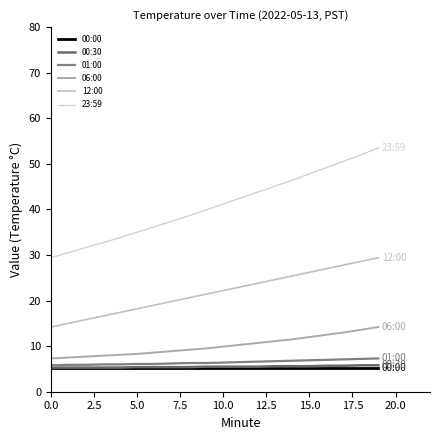

True or false: 06:00 and 01:00 intersect in this chart.

False